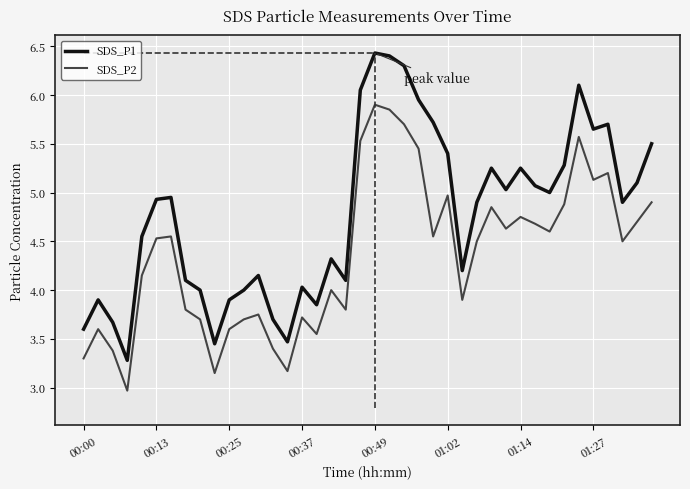

Which series has the largest total across all categories?

SDS_P1